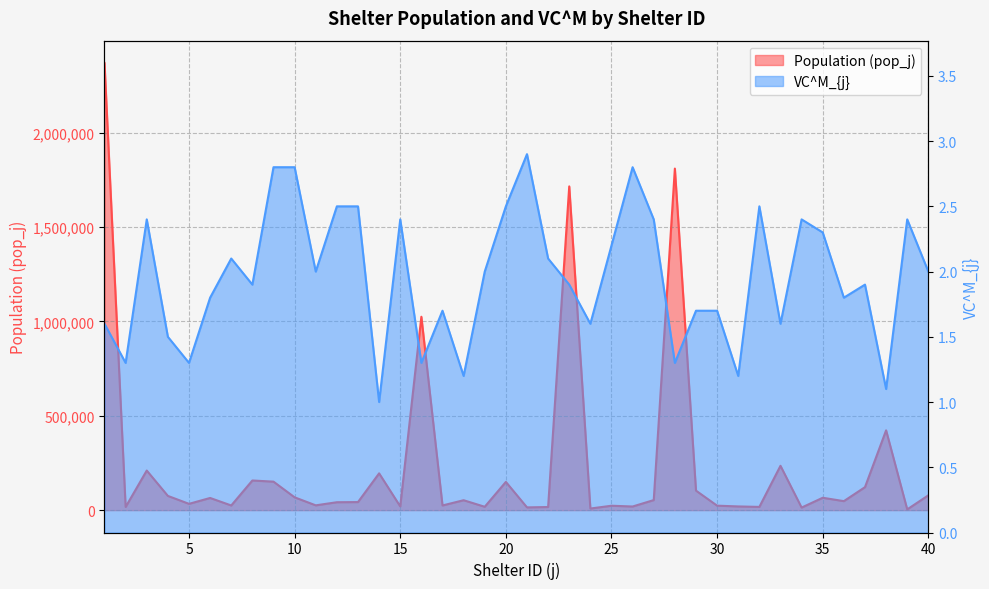

What is the sum of all Population (pop_j) values?

9574993.0